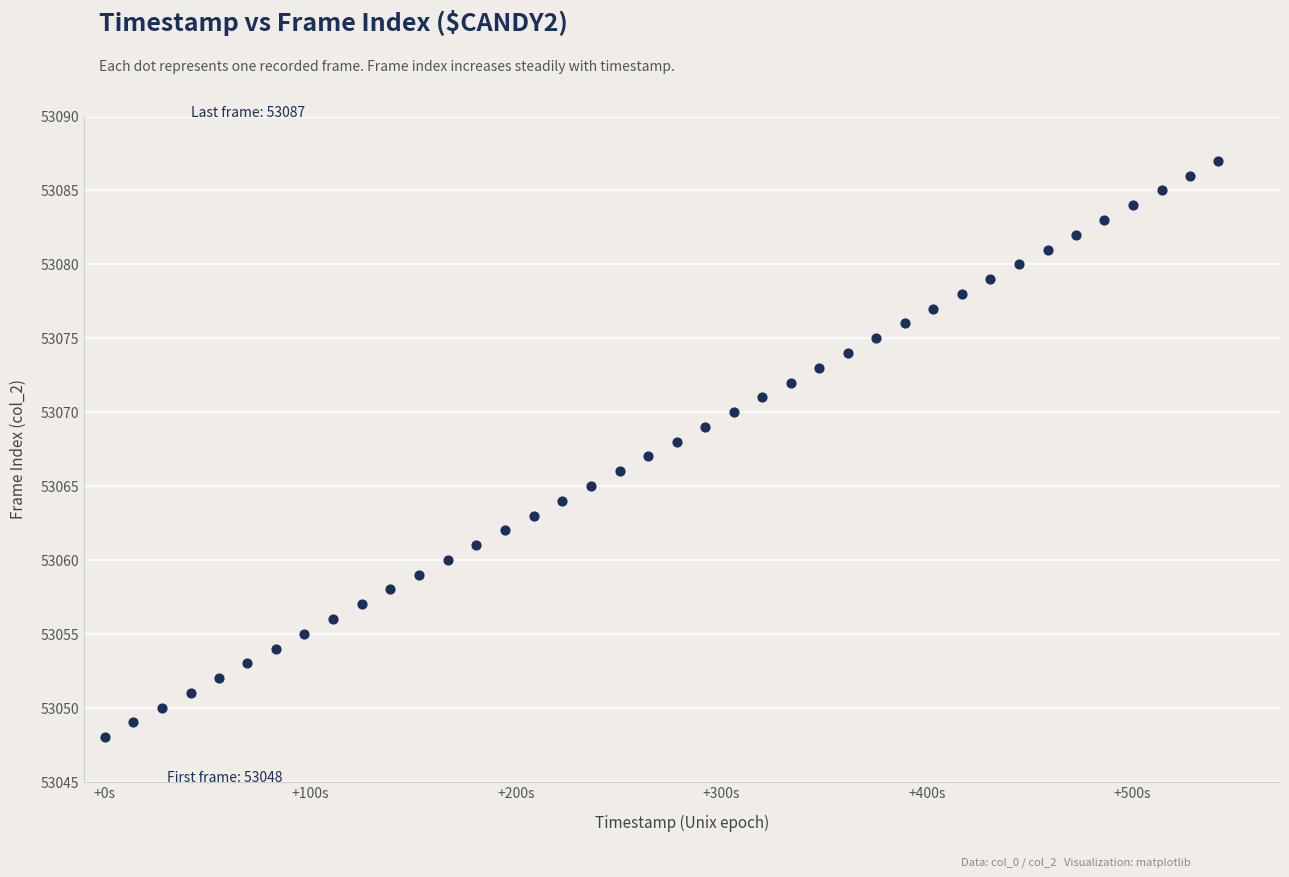

What is the range of Y values (max minus min)?

39